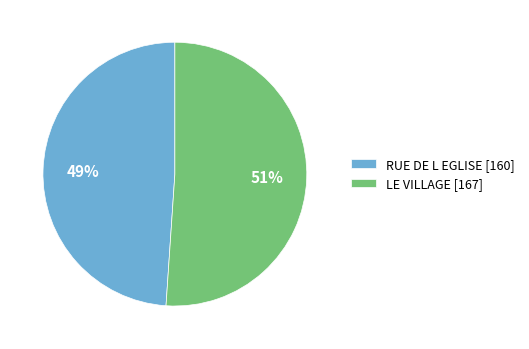

To the nearest percent, what is the difference between the largest and smallest slice percentages?

2%